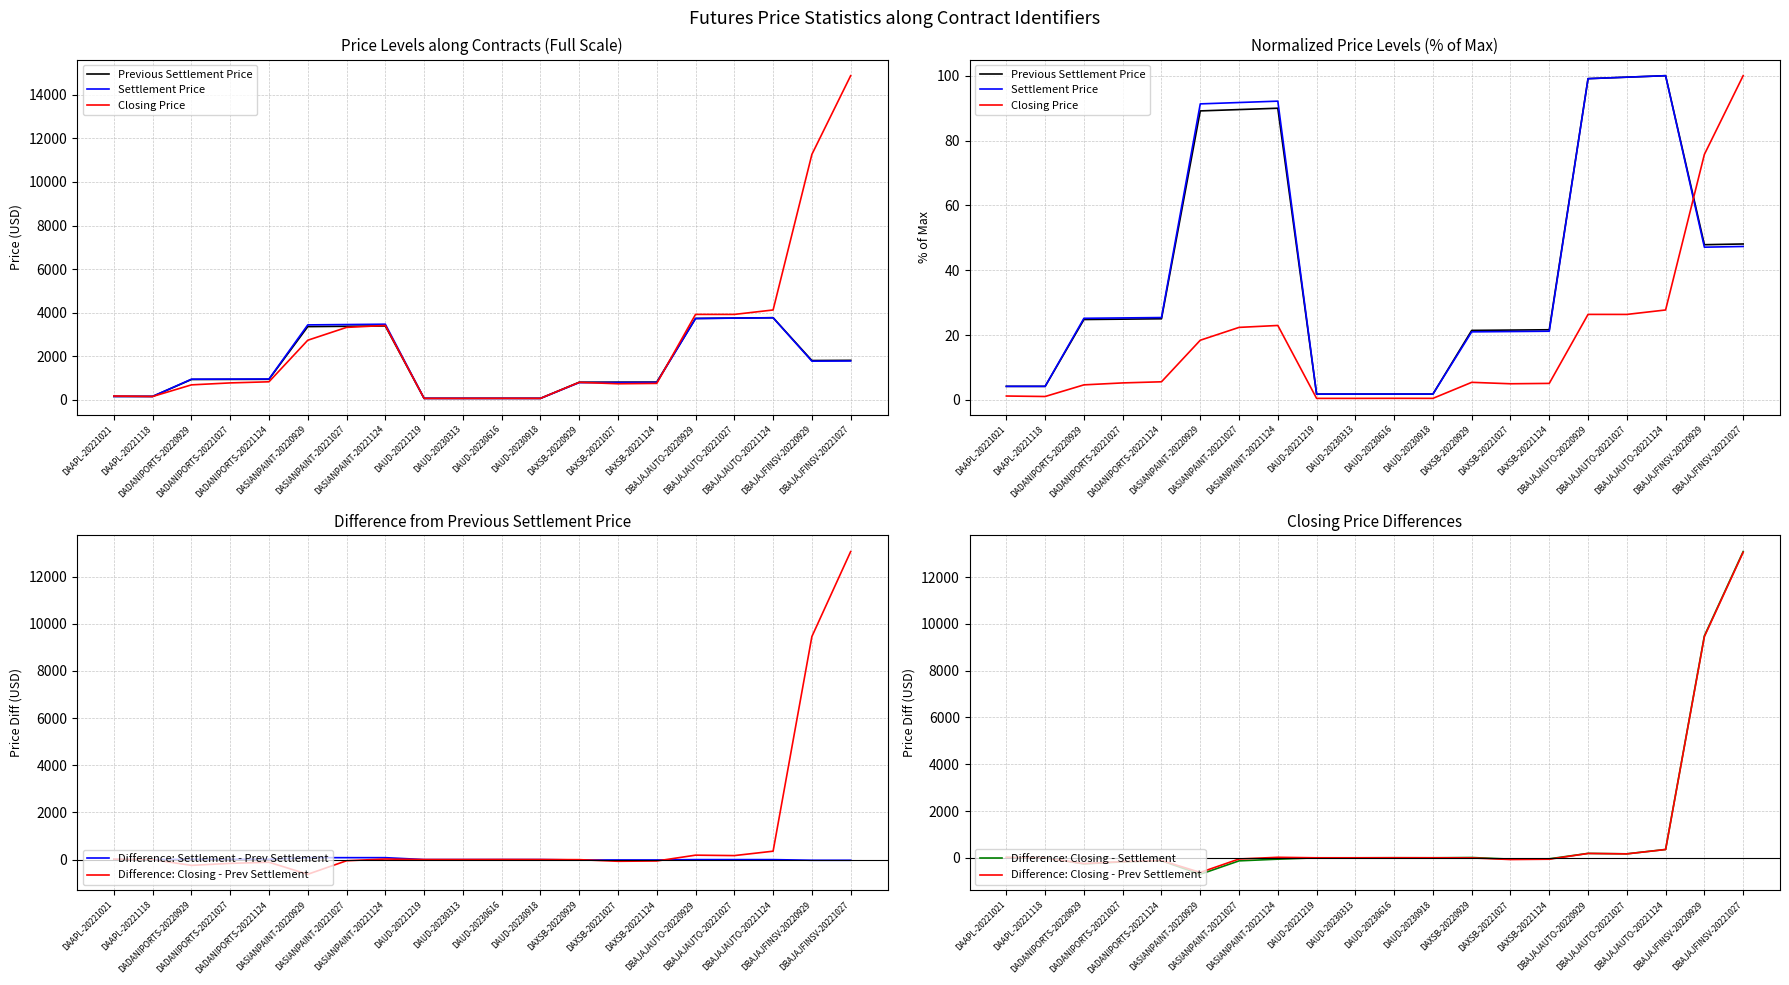

The value of Difference: Closing - Prev Settlement at DASIANPAINT-20221124 is 22.1. True or false?

True